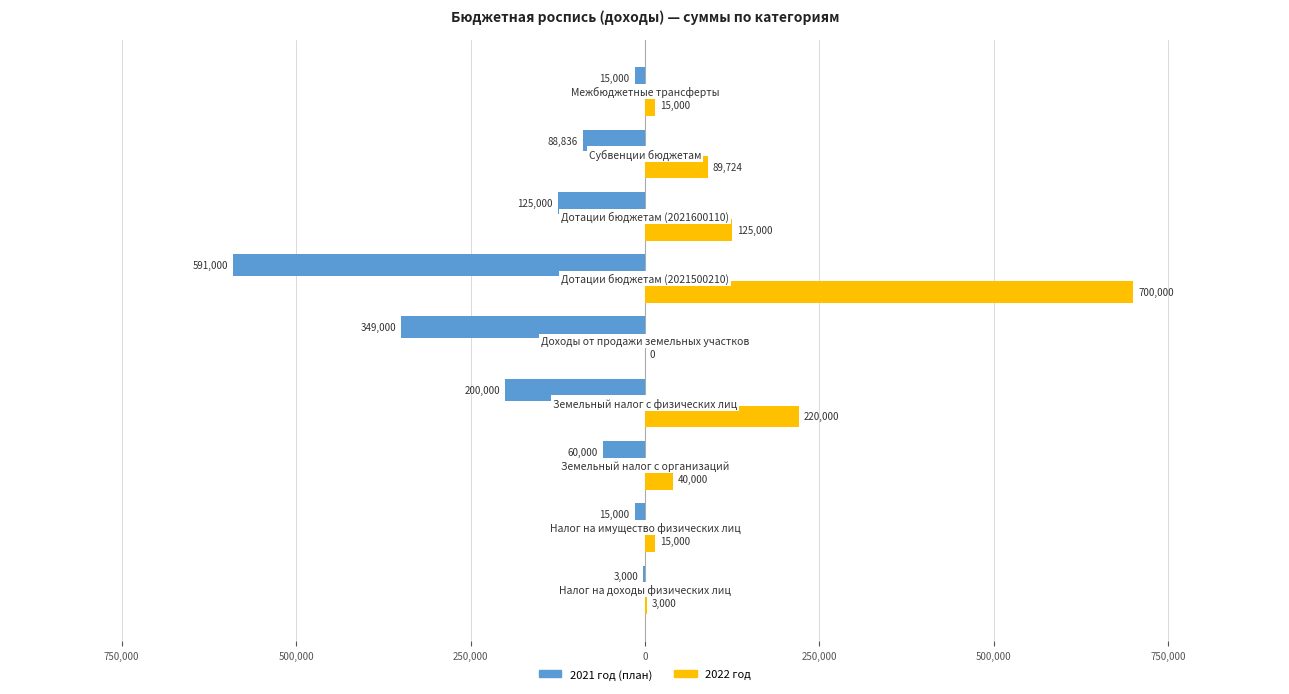

What are all the series names shown in the legend?

2021 год (план), 2022 год